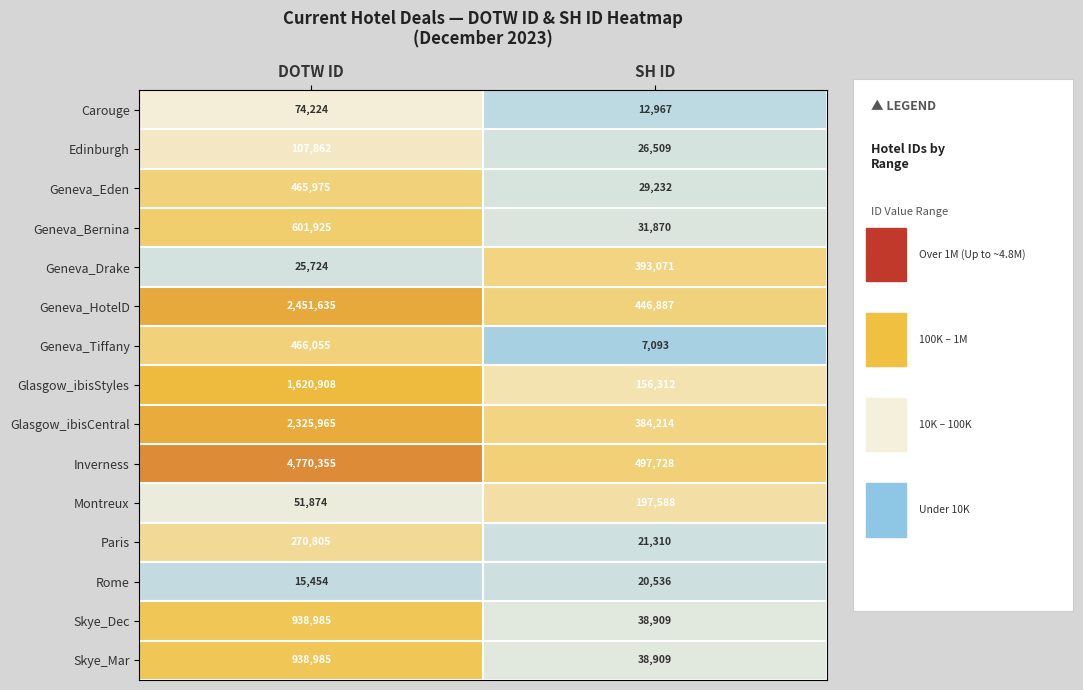

What value does the Paris series have at SH ID?

21310